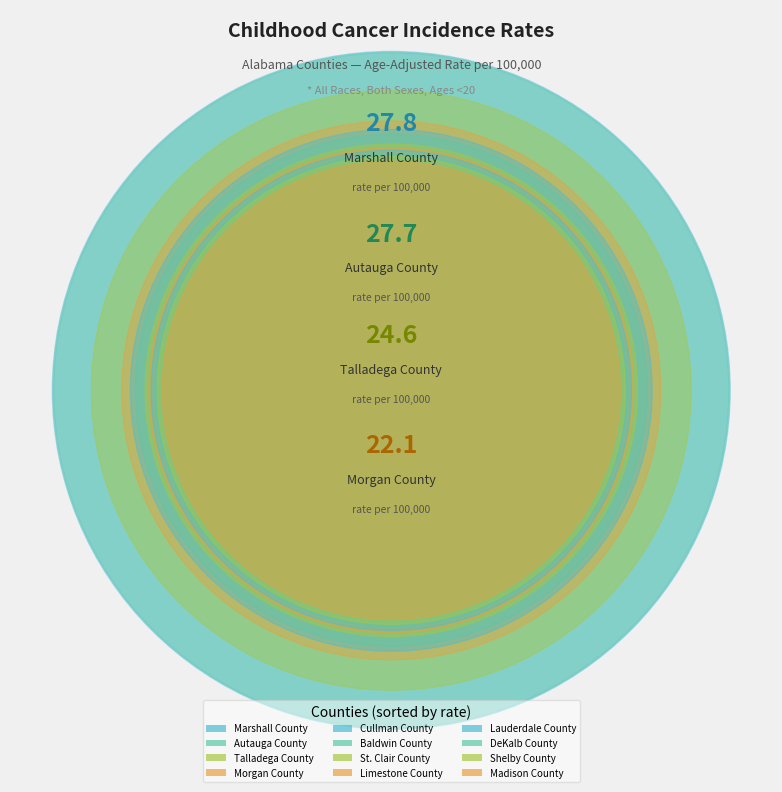

How many slices are in this pie chart?

12